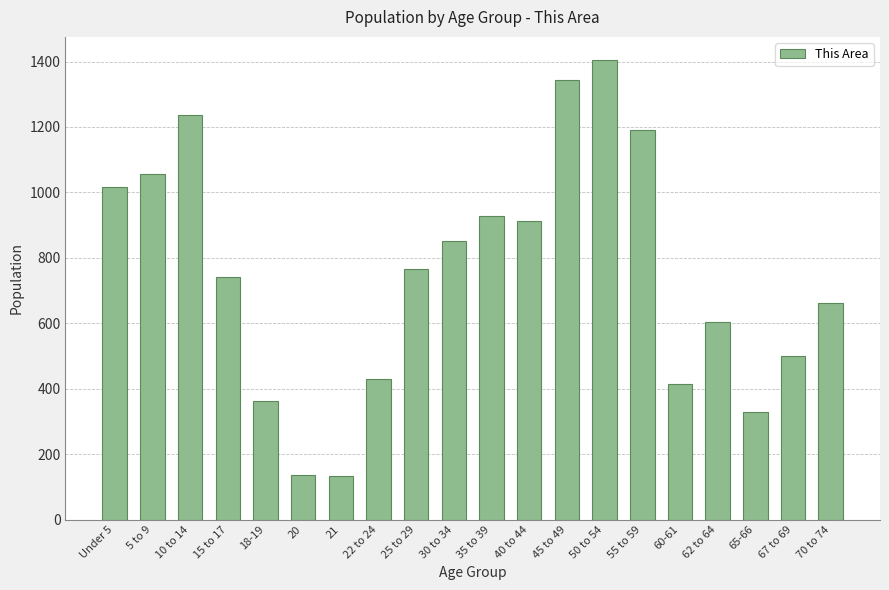

What is the change in value from 5 to 9 to 50 to 54?

+348